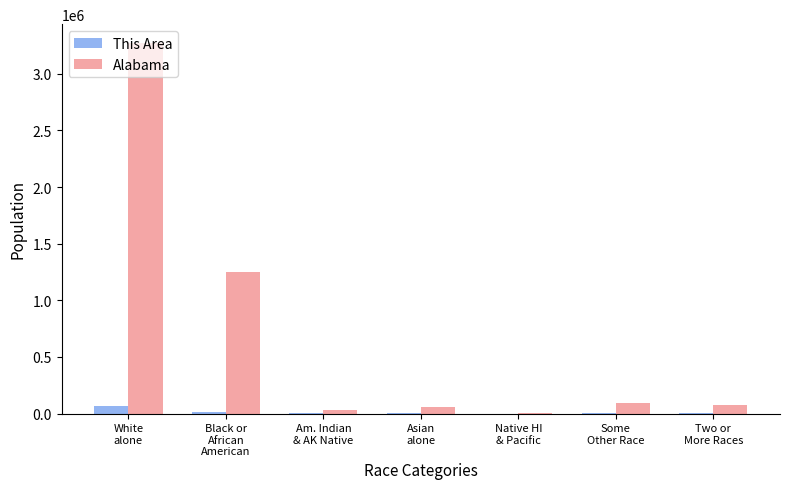

Is it true that Alabama equals 3275394 at White
alone?

True